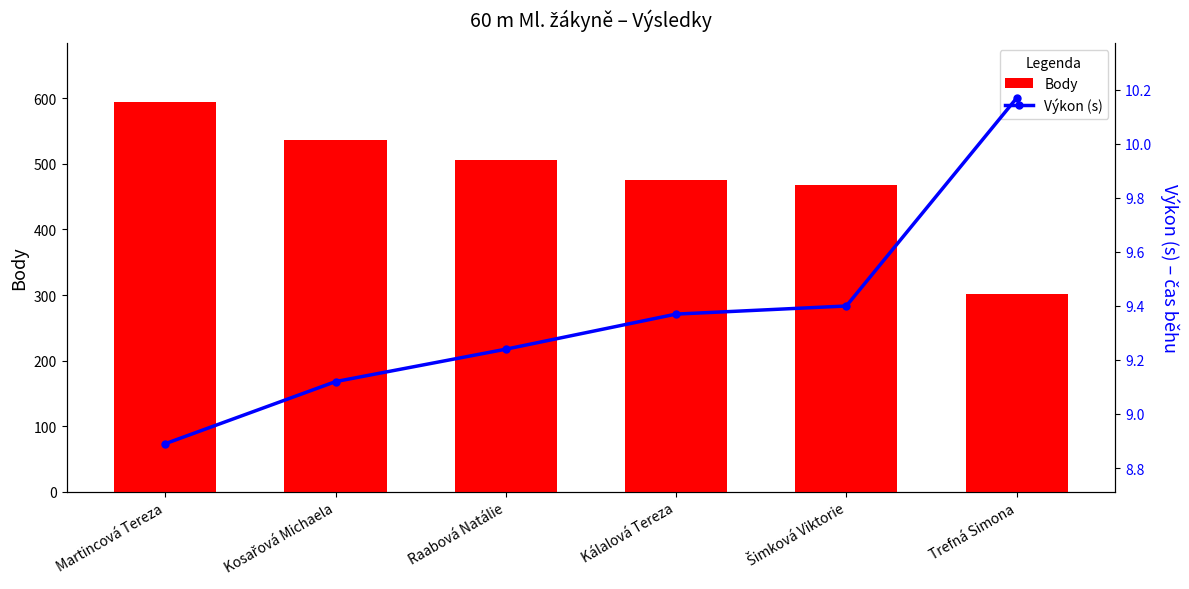

At which label does Výkon (s) reach its minimum?

Martincová Tereza